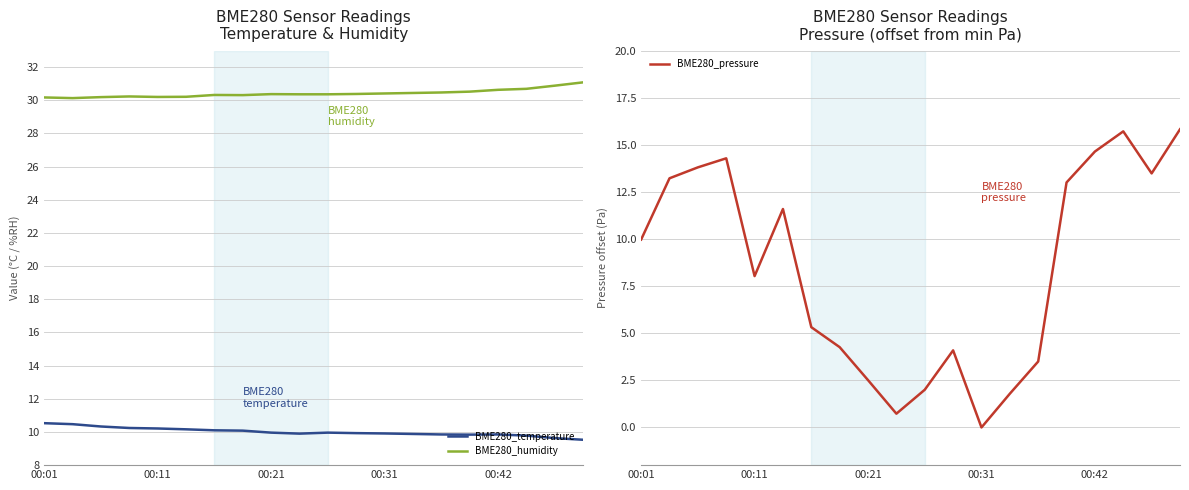

Does the chart display data point markers on the line(s)?

No